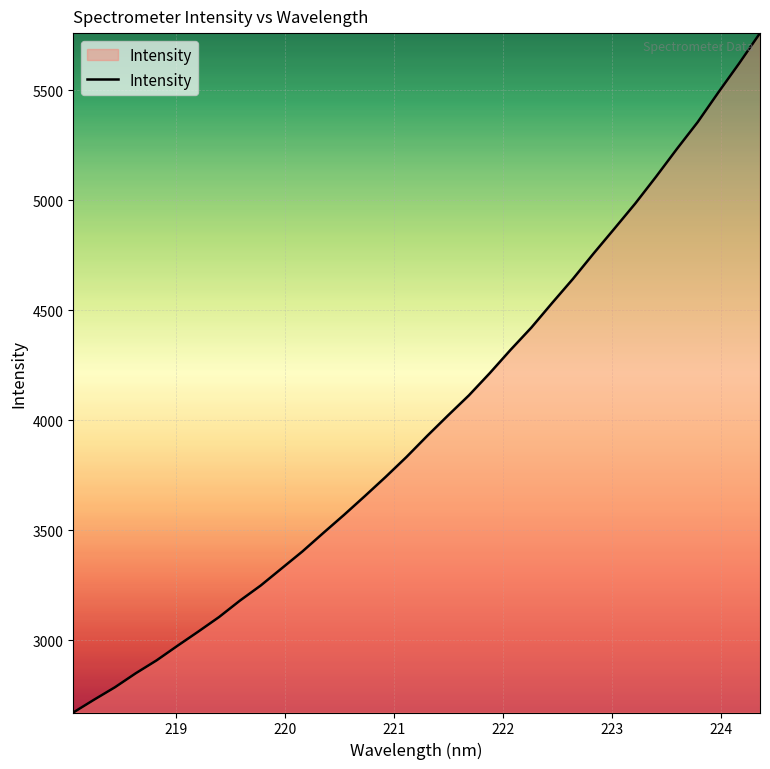

What is the difference between the maximum and minimum values?

3086.9